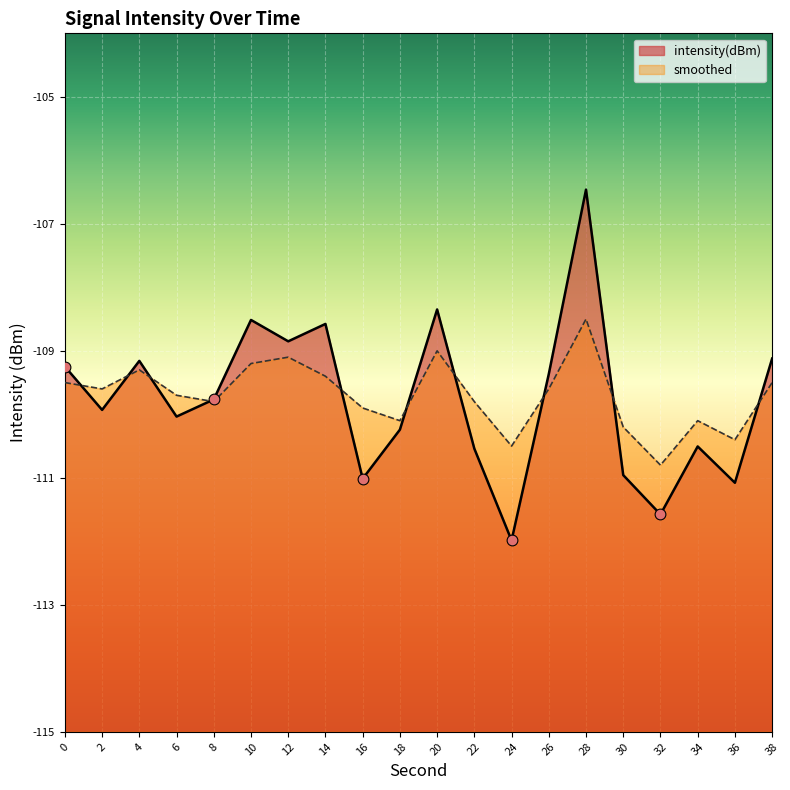

What are all the series names shown in the legend?

intensity(dBm), smoothed